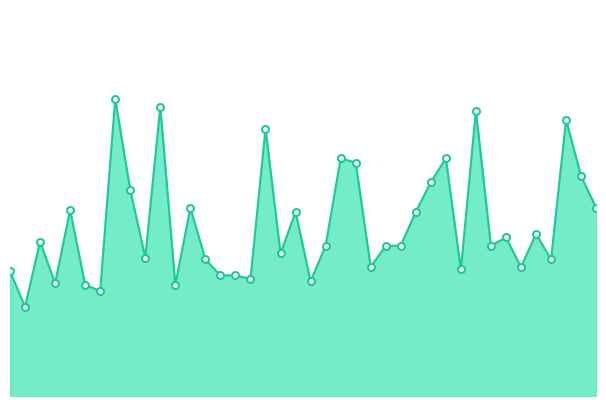

Does the chart have visible grid lines?

No